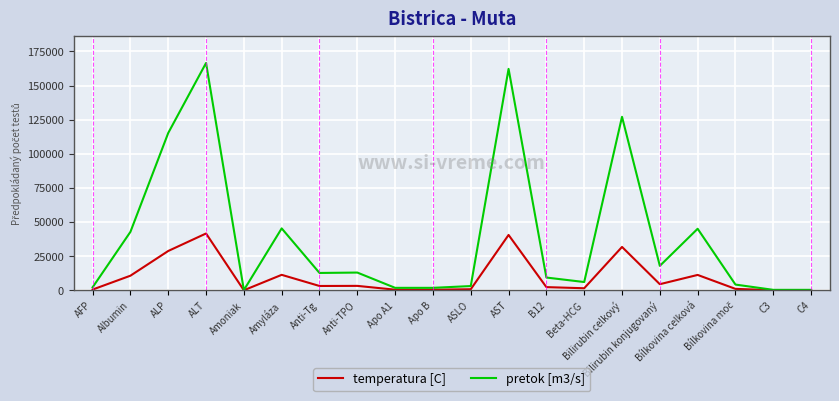

What is the highest value of the temperatura [C] series?

41631